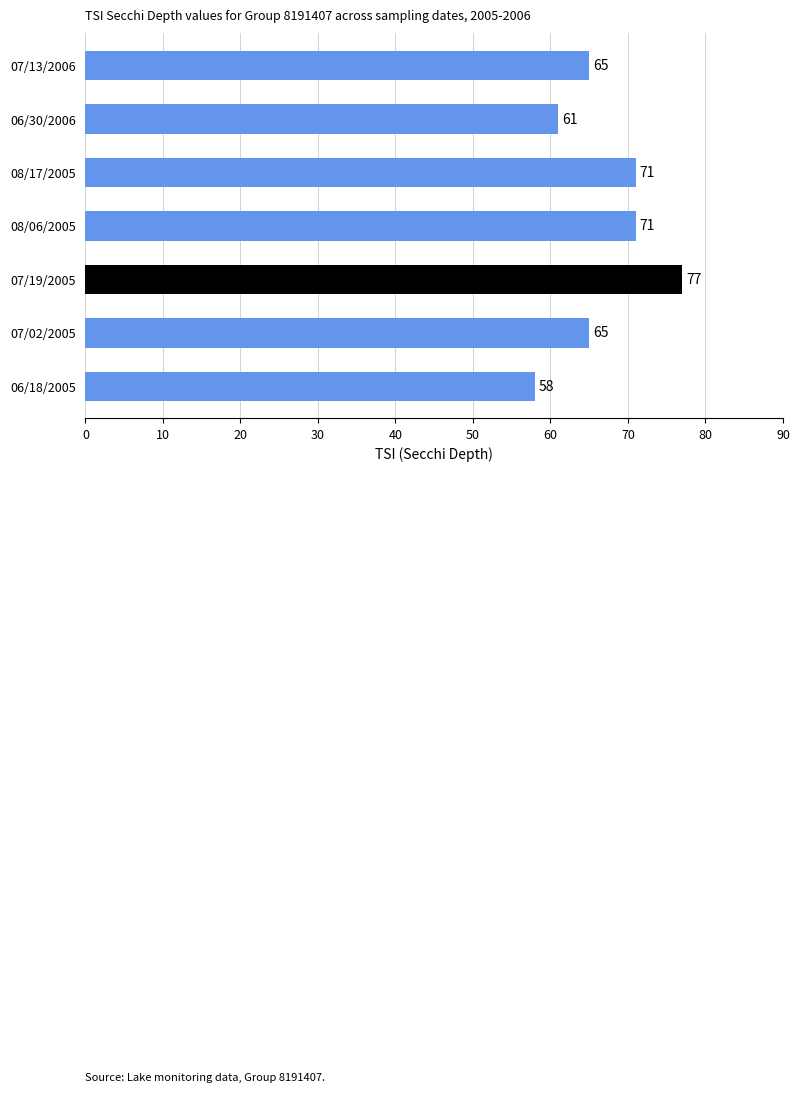

Reading bottom to top, what are all the values shown in this chart?

06/18/2005=58	07/02/2005=65	07/19/2005=77	08/06/2005=71	08/17/2005=71	06/30/2006=61	07/13/2006=65